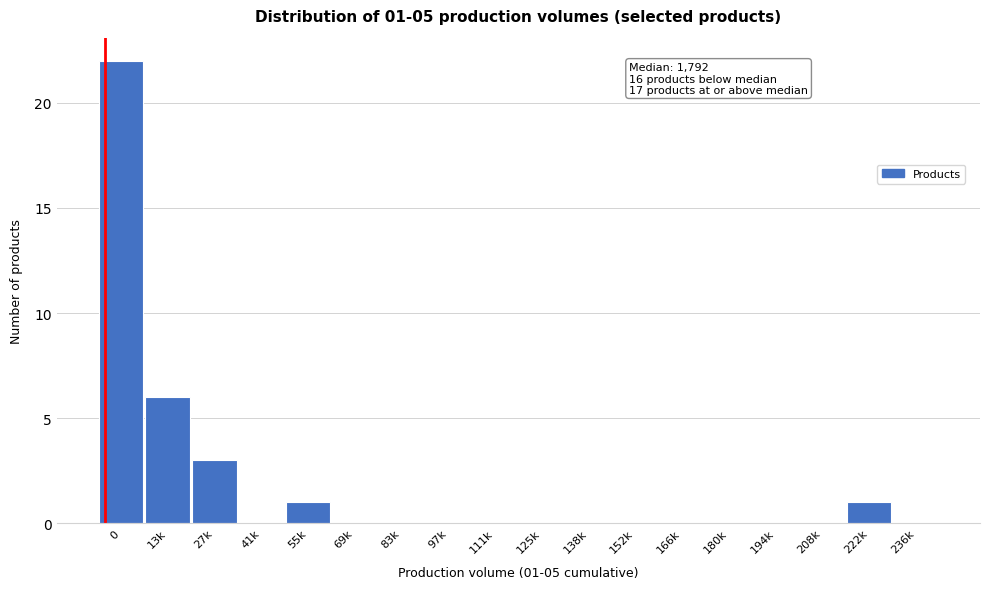

Reading left to right, transcribe all the data shown in this chart.

0=22	13k=6	27k=3	41k=0	55k=1	69k=0	83k=0	97k=0	111k=0	125k=0	138k=0	152k=0	166k=0	180k=0	194k=0	208k=0	222k=1	236k=0